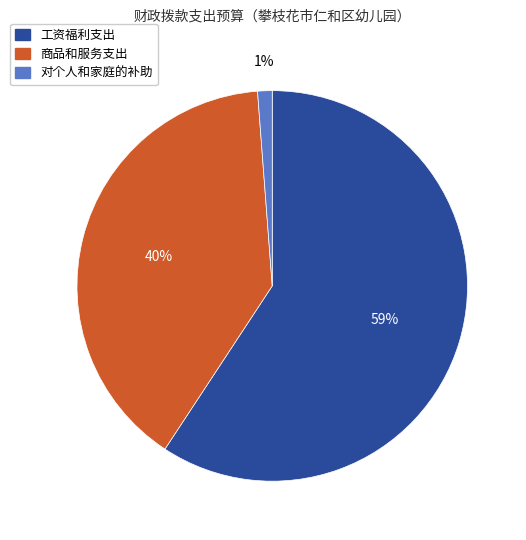

Do 商品和服务支出 and 工资福利支出 together represent more than half of the pie?

Yes